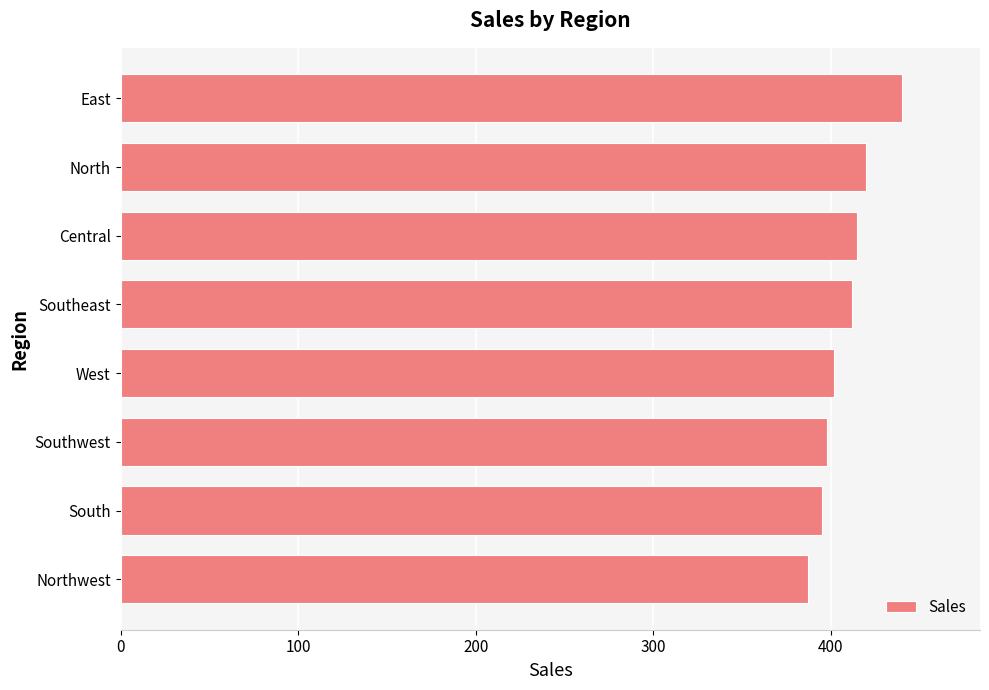

Which category has the highest value across all series?

East